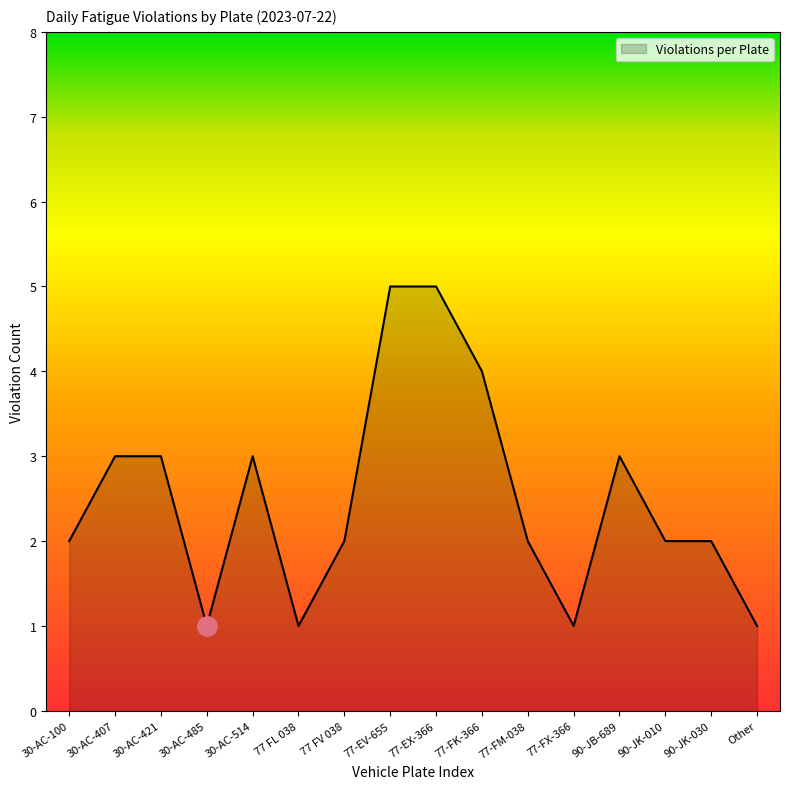

What is the difference between the maximum and minimum values?

4